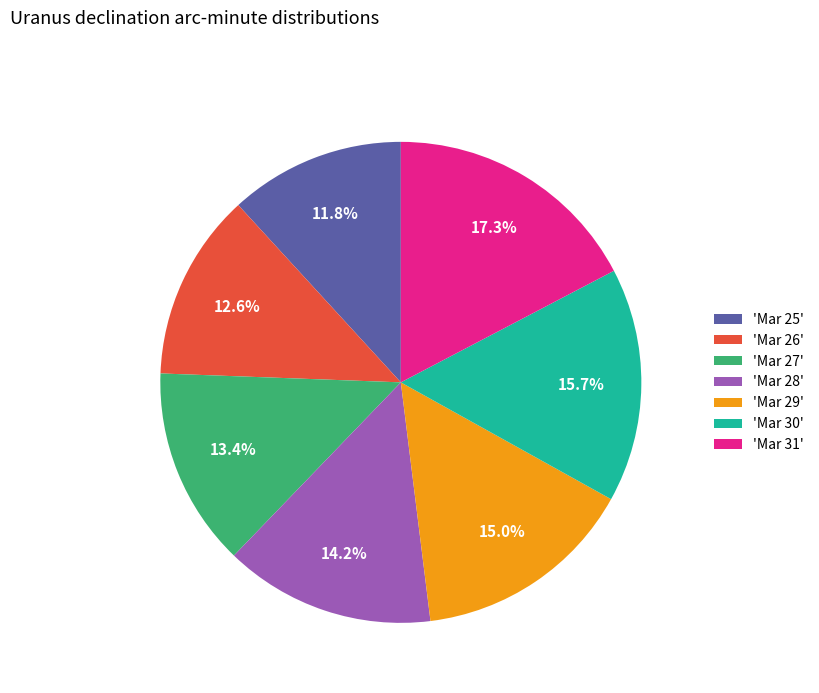

What is the ratio of the value at 'Mar 25' to the value at 'Mar 31'?

0.7